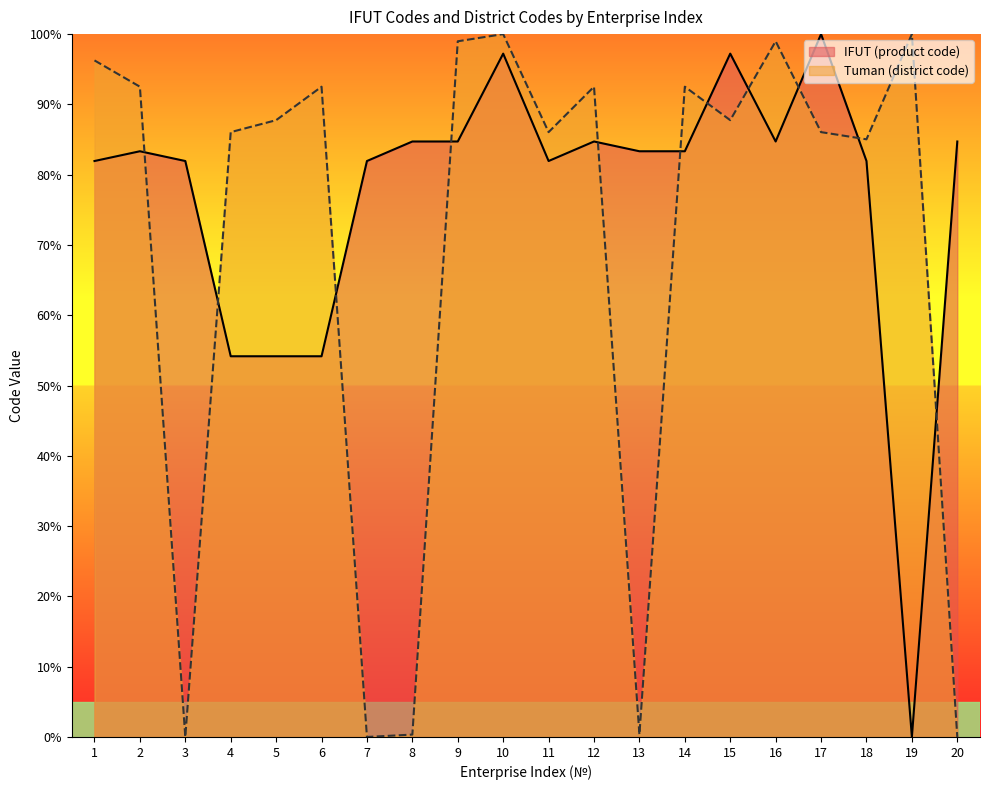

What is the total value across all series at 11?

168.0